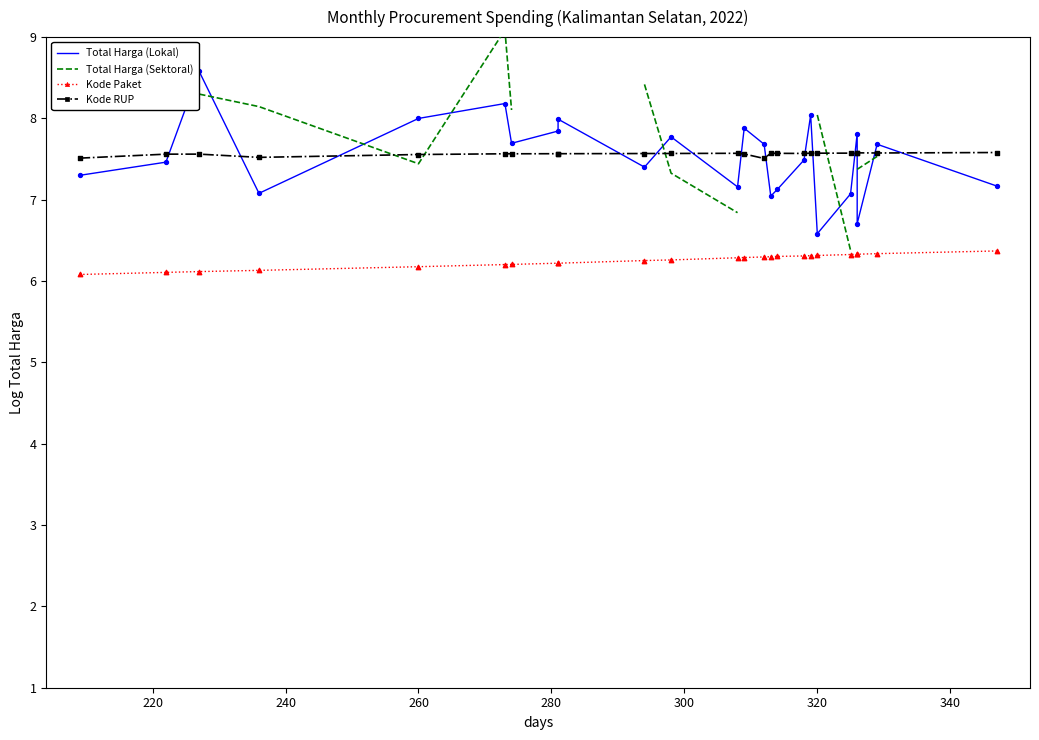

At how many categories does at least one series exceed 8?

9